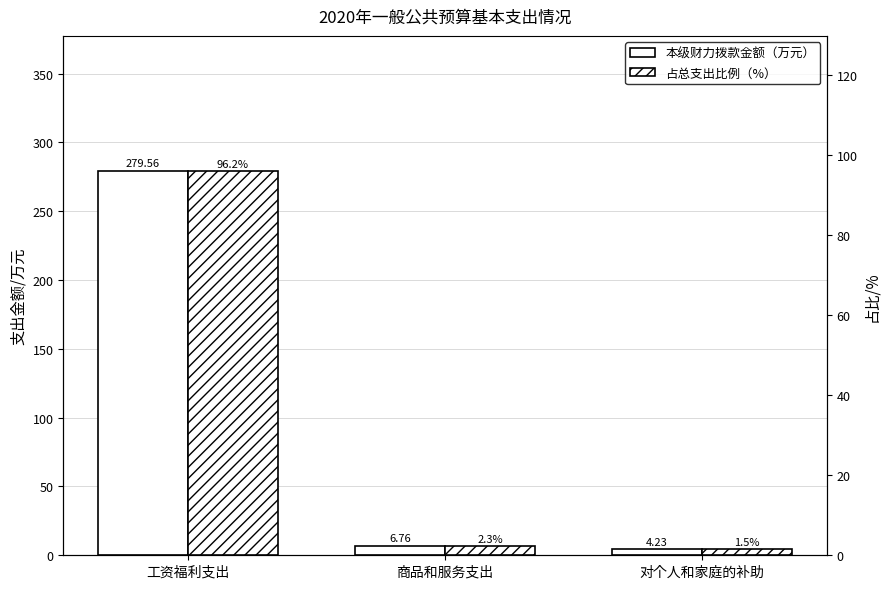

What is the label of the 1st bar from the right?

对个人和家庭的补助